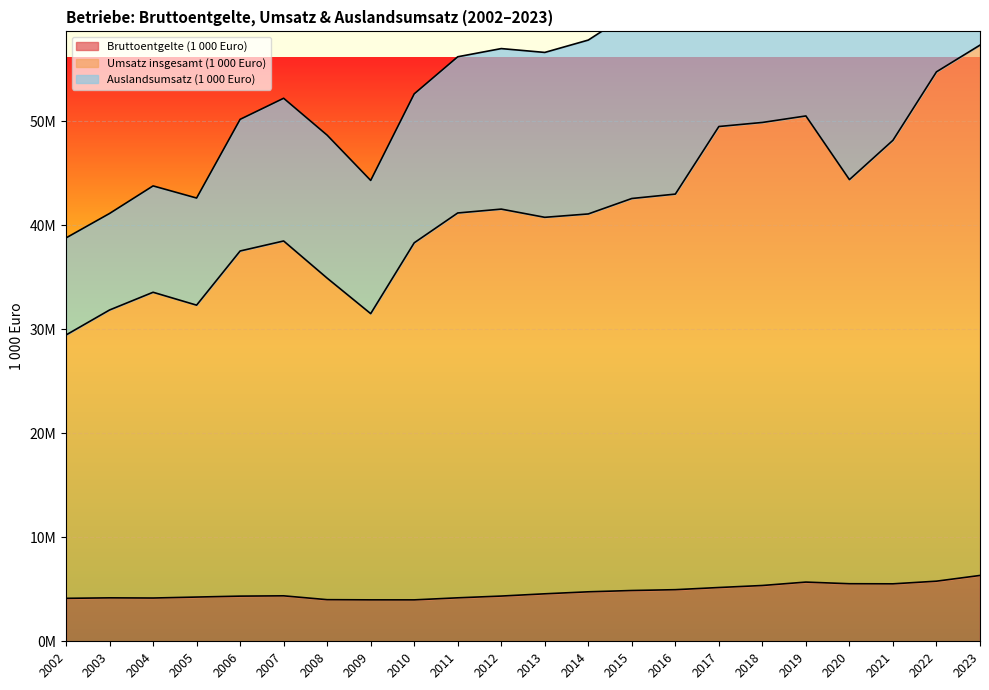

How many data points does each series have?

22